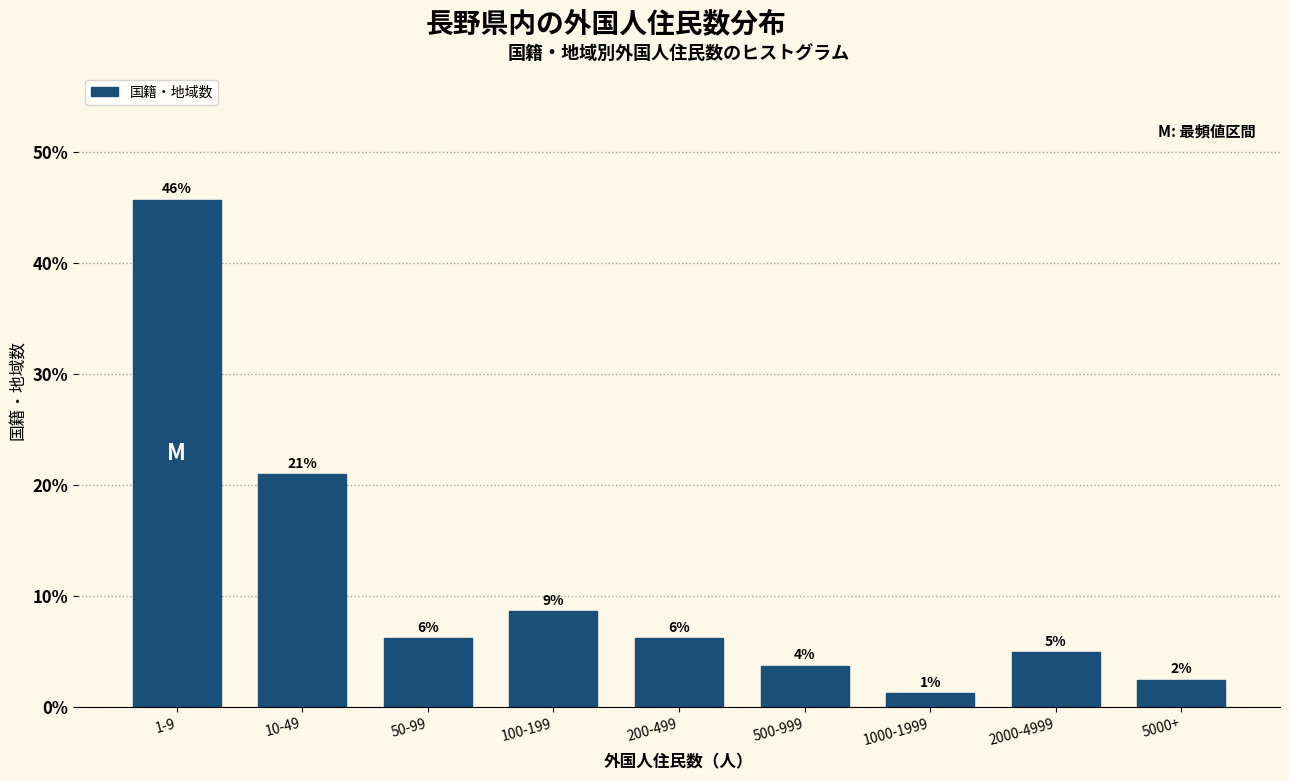

Are the bars horizontal?

No